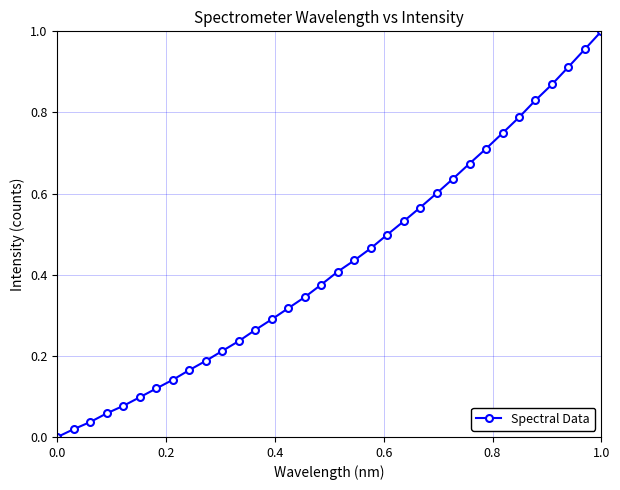

True or false: the data has more than 2 interior local peaks.

False